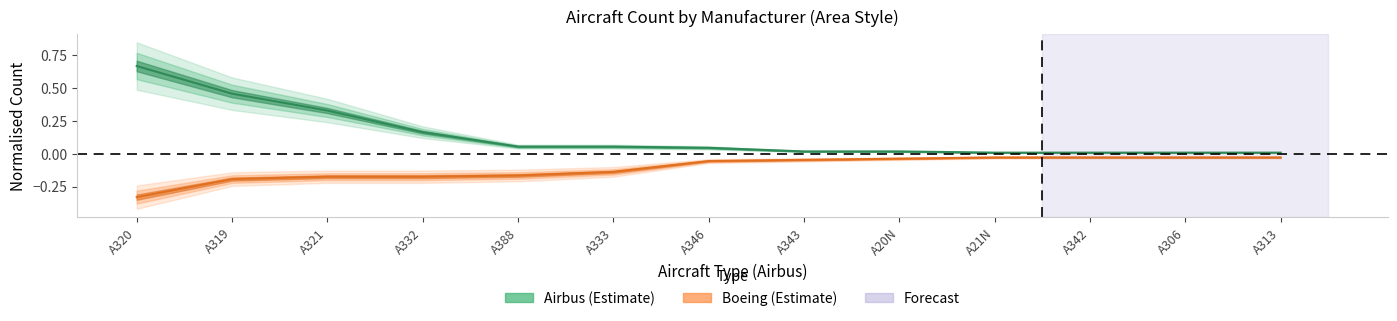

Count the number of data series in this chart.

2